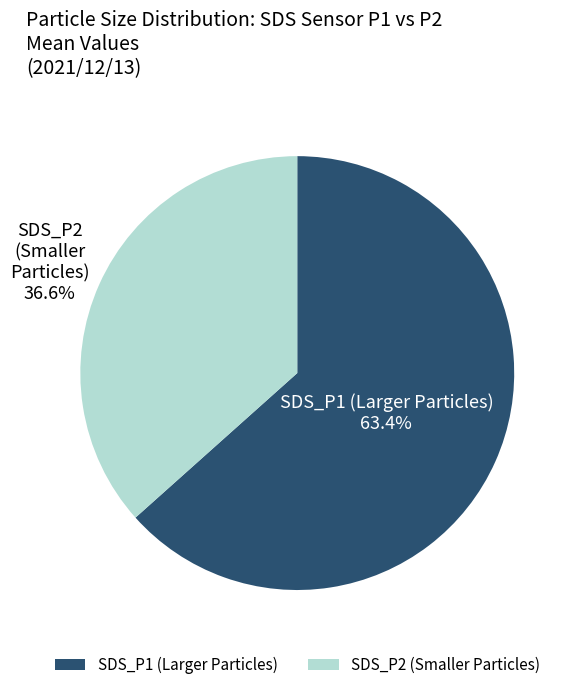

What is the smallest slice in the pie chart?

SDS_P2 (Smaller Particles)